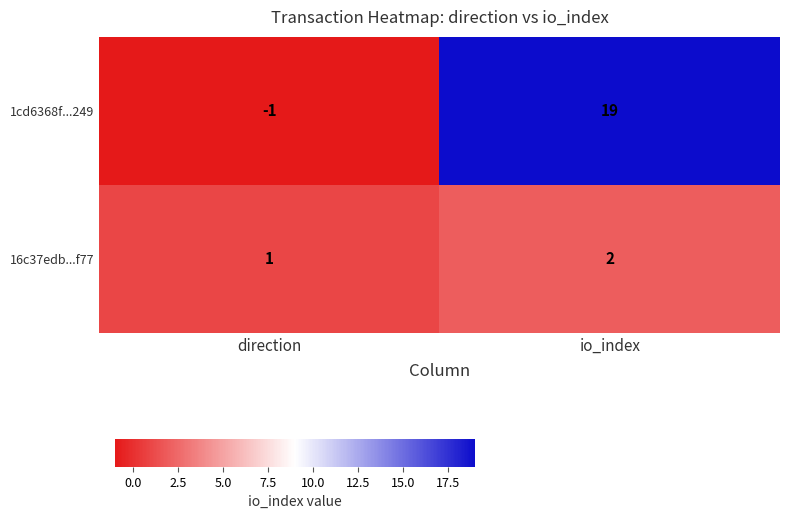

Rank the series by their maximum value, from highest to lowest.

1cd6368f...249, 16c37edb...f77